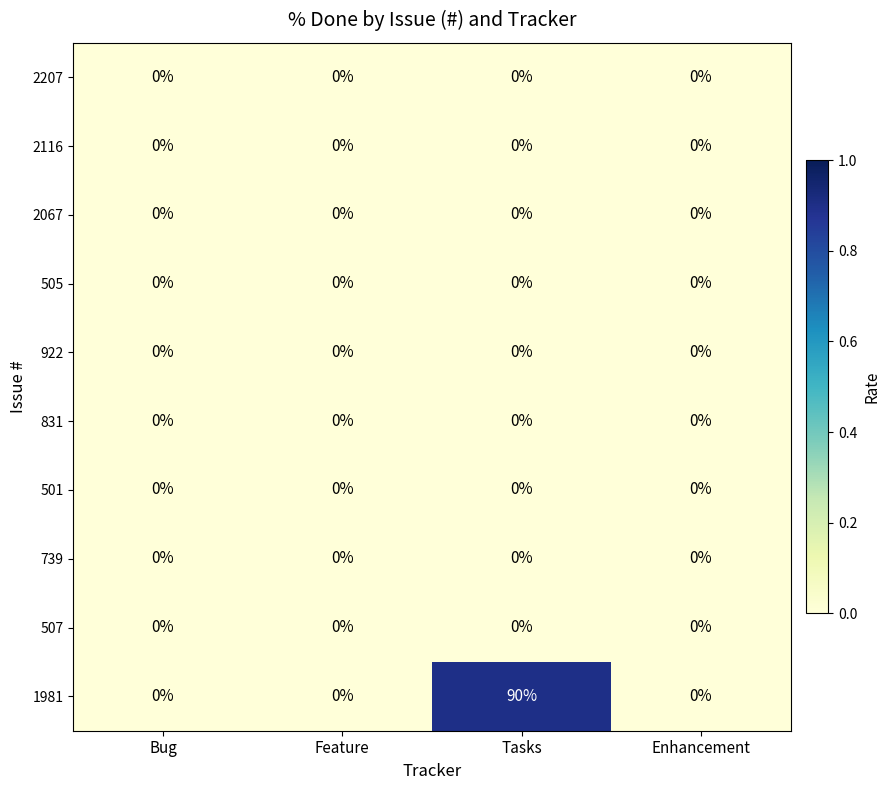

What is the total value across all series at Tasks?

90